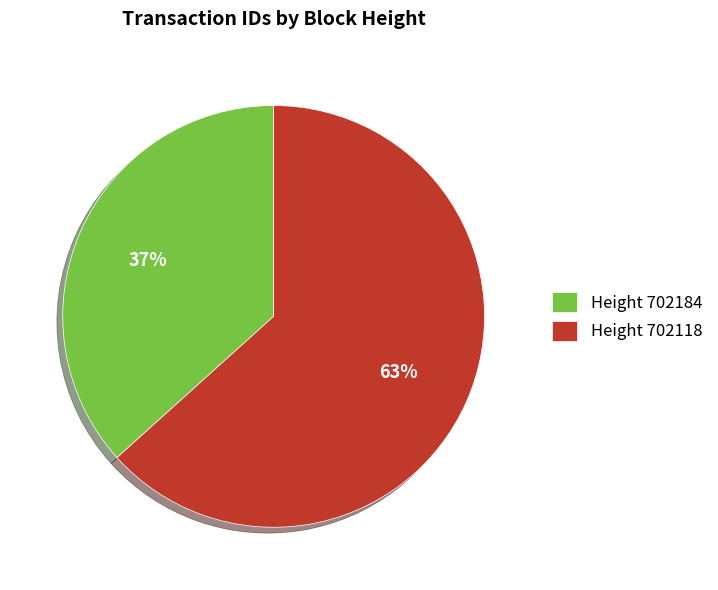

Rank the categories by value from lowest to highest.

Height 702184, Height 702118